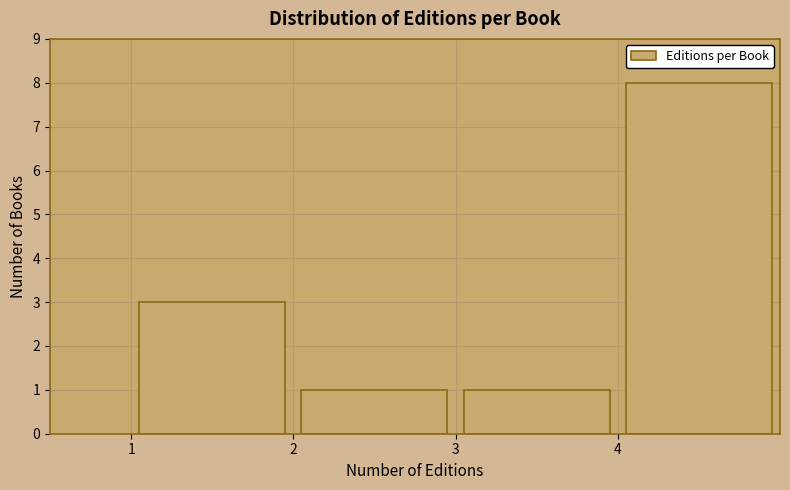

How tall is the bar that spans 3 to 4 on the x-axis? The values are not printed on the chart, so give them approximately, as read against the axis.

1